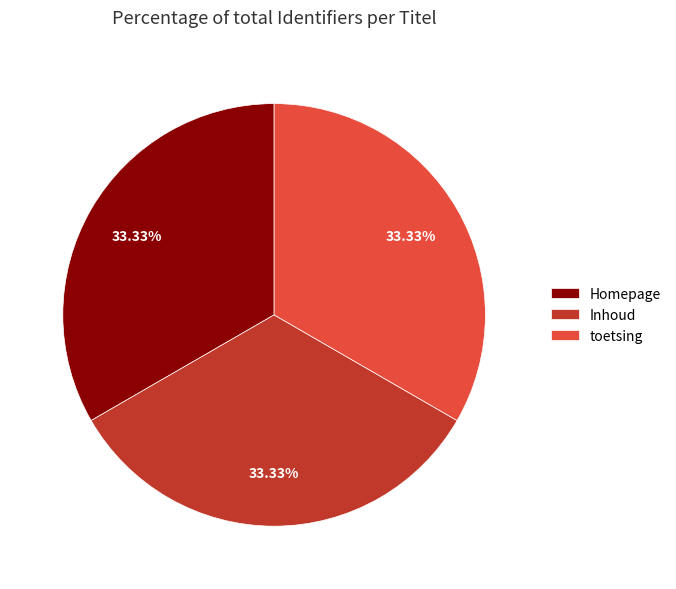

Combined, do toetsing and Homepage account for over 50%?

Yes